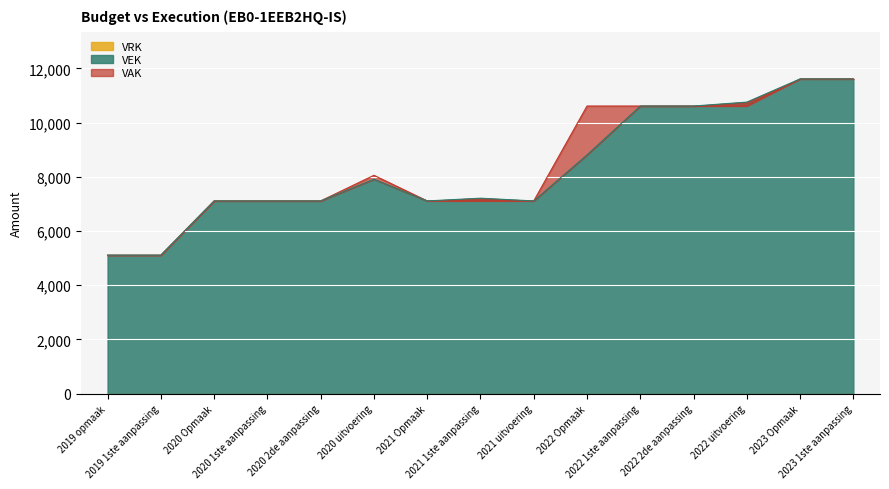

Count the number of categories in the chart.

15